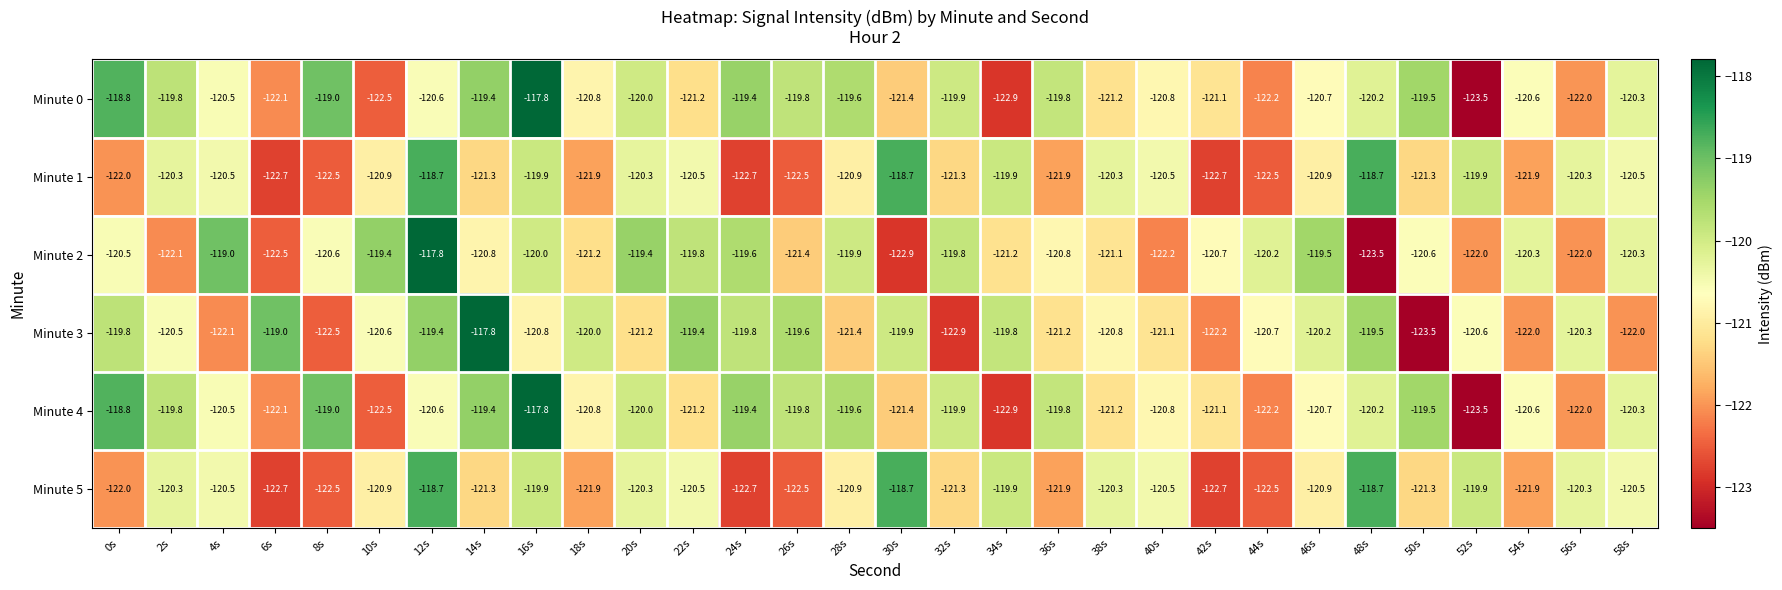

The value of Minute 4 at 22s is -163.7. True or false?

False